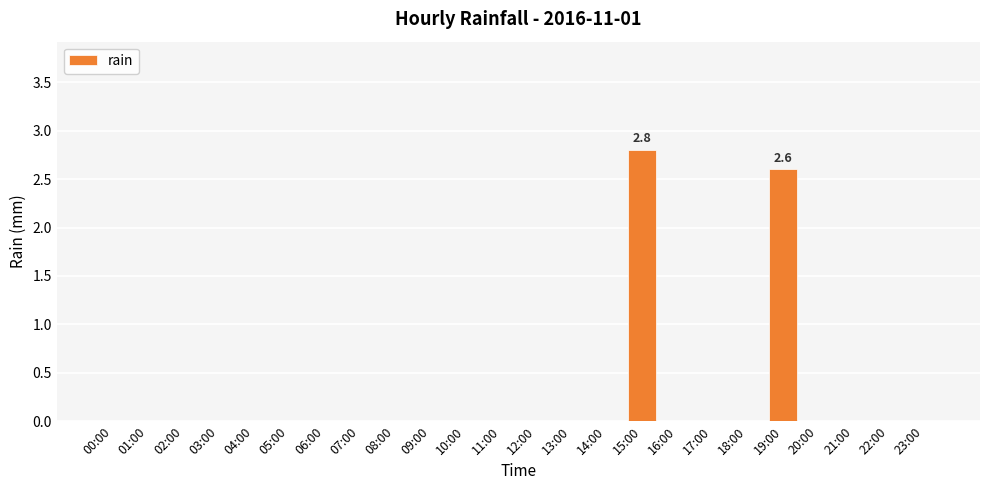

True or false: the data shows 2.6 at 19:00.

True